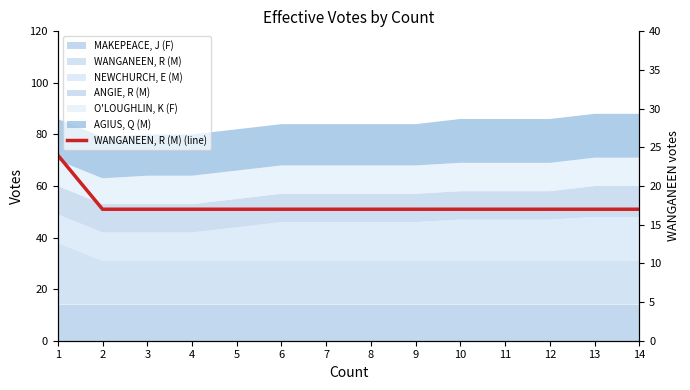

What is the value of the 10th point from the left?

17